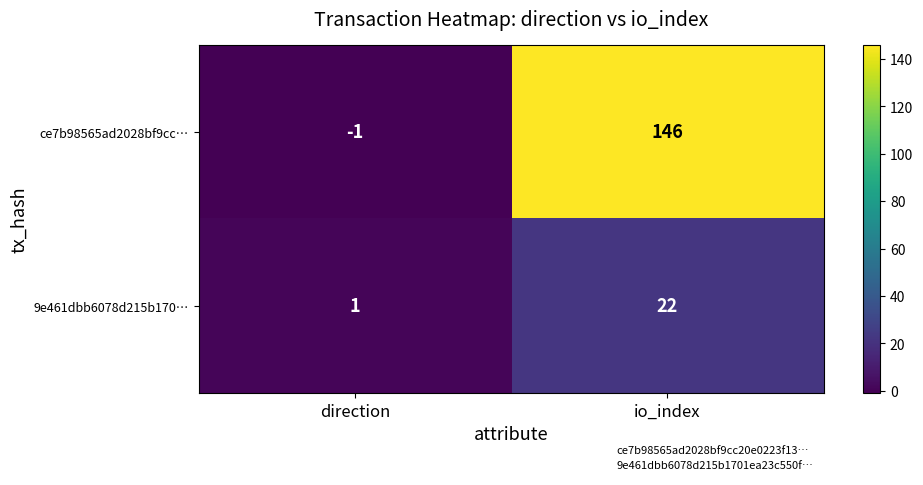

What is the average value of the 9e461dbb6078d215b170… series?

12